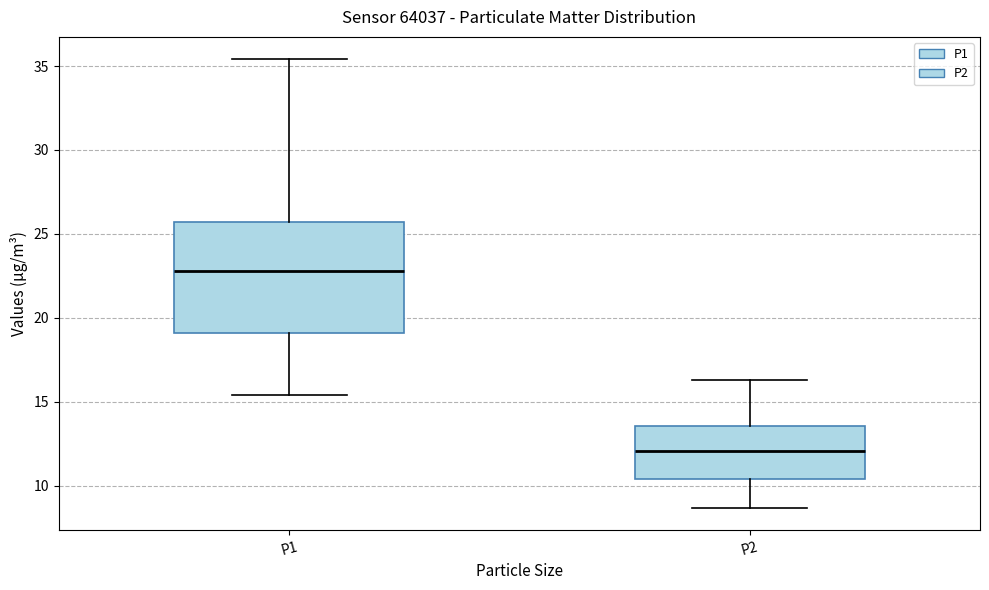

Comparing the boxes themselves (not the whiskers), which one is the tallest?

P1